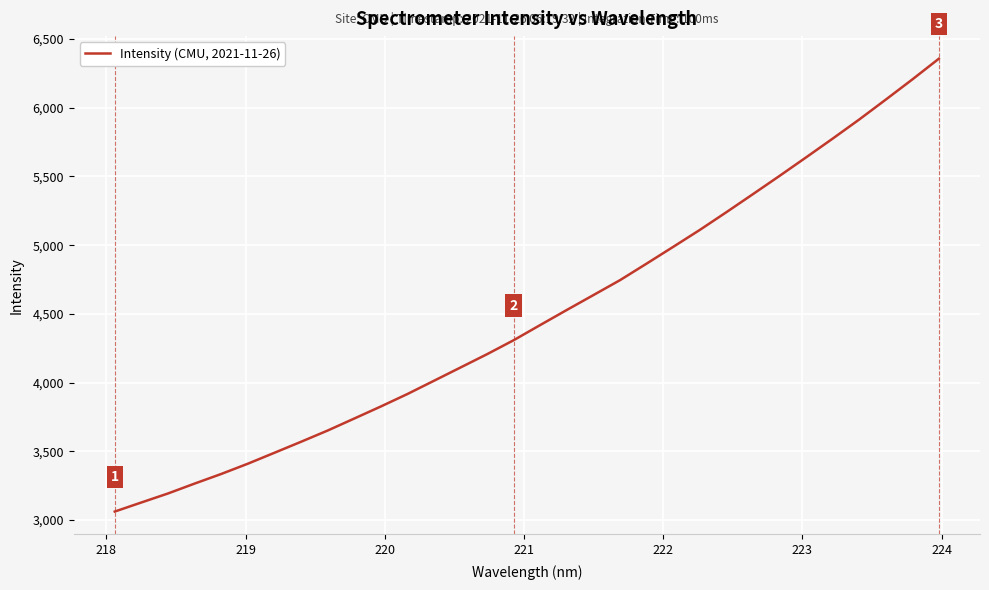

How many lines are shown in the chart?

1